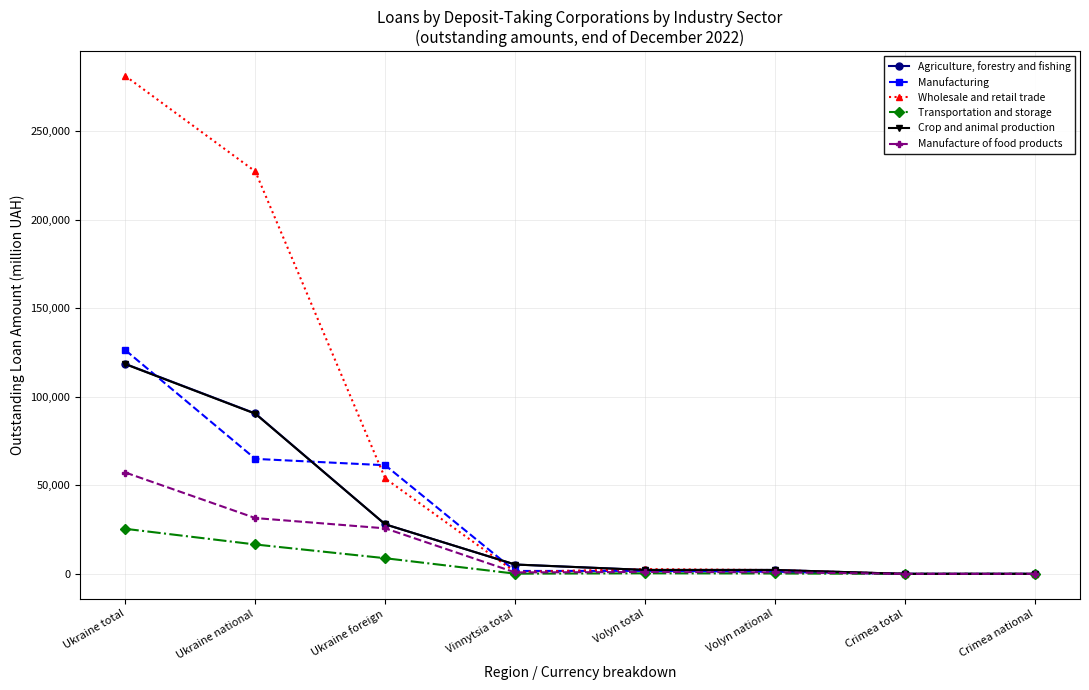

What value does the Transportation and storage series have at Volyn total?

310.2